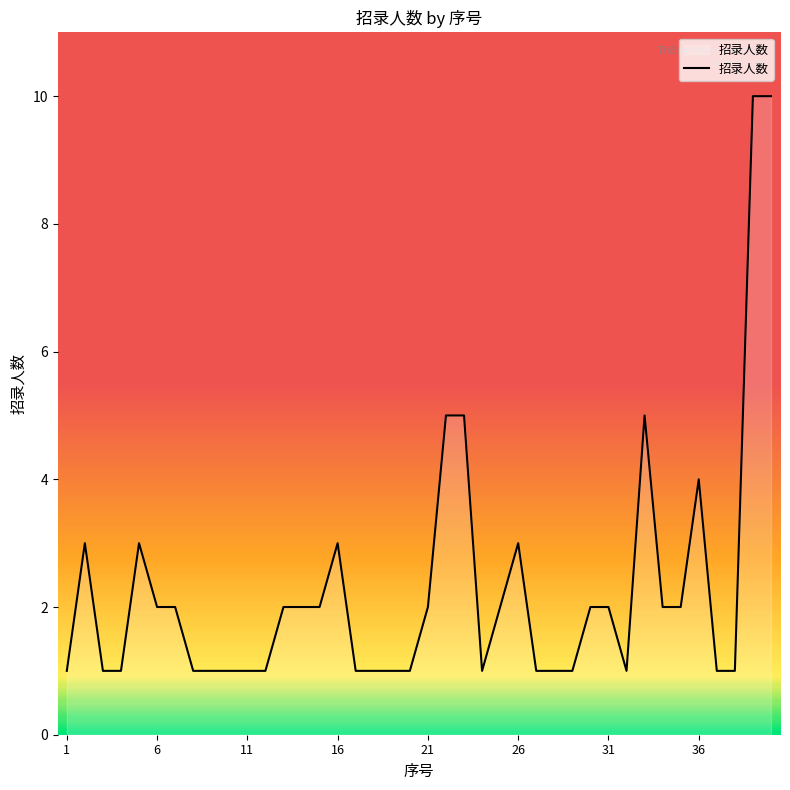

What is the difference between the maximum and minimum values?

9